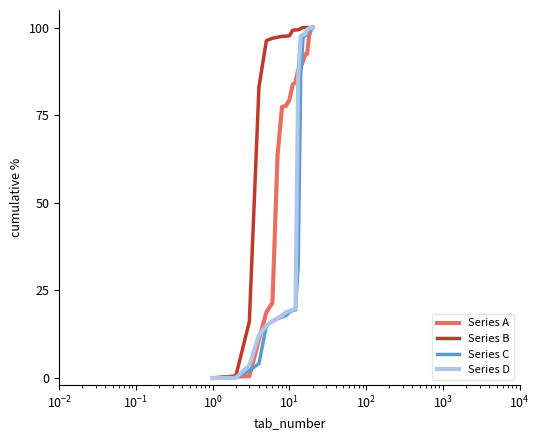

What is the maximum value for Series A?

100.0